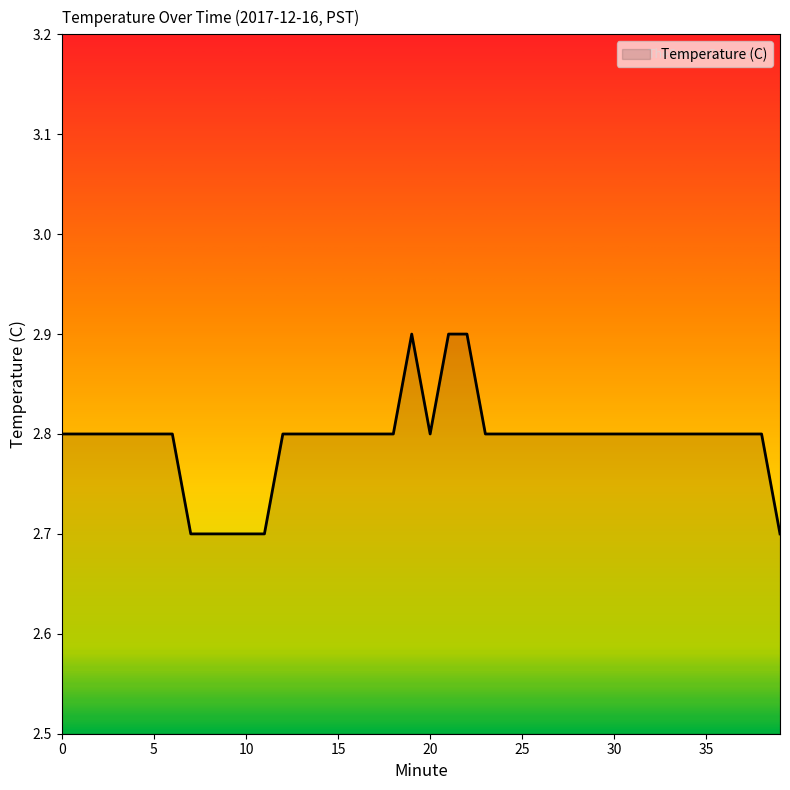

Reading right to left, what are all the values shown in this chart?

2.7	2.8	2.8	2.8	2.8	2.8	2.8	2.8	2.8	2.8	2.8	2.8	2.8	2.8	2.8	2.8	2.8	2.9	2.9	2.8	2.9	2.8	2.8	2.8	2.8	2.8	2.8	2.8	2.7	2.7	2.7	2.7	2.7	2.8	2.8	2.8	2.8	2.8	2.8	2.8